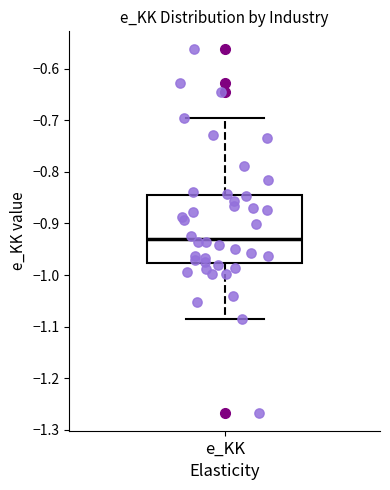

Where does the lower whisker of the box for e_KK end on the y-axis? The values are not printed on the chart, so give them approximately, as read against the axis.

-1.09